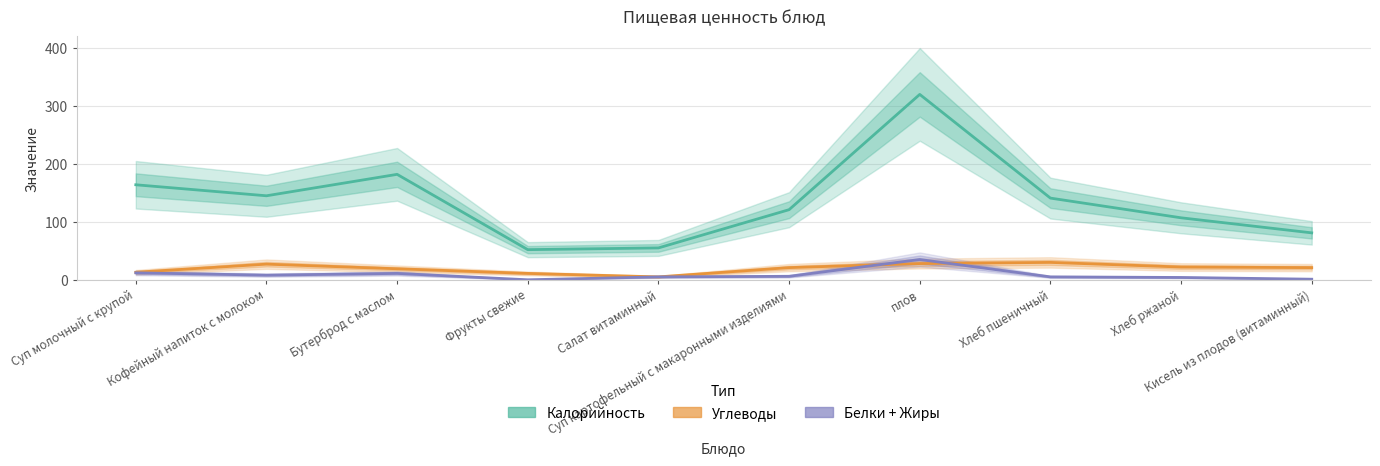

At which category does Калорийность reach its first local peak?

Бутерброд с маслом